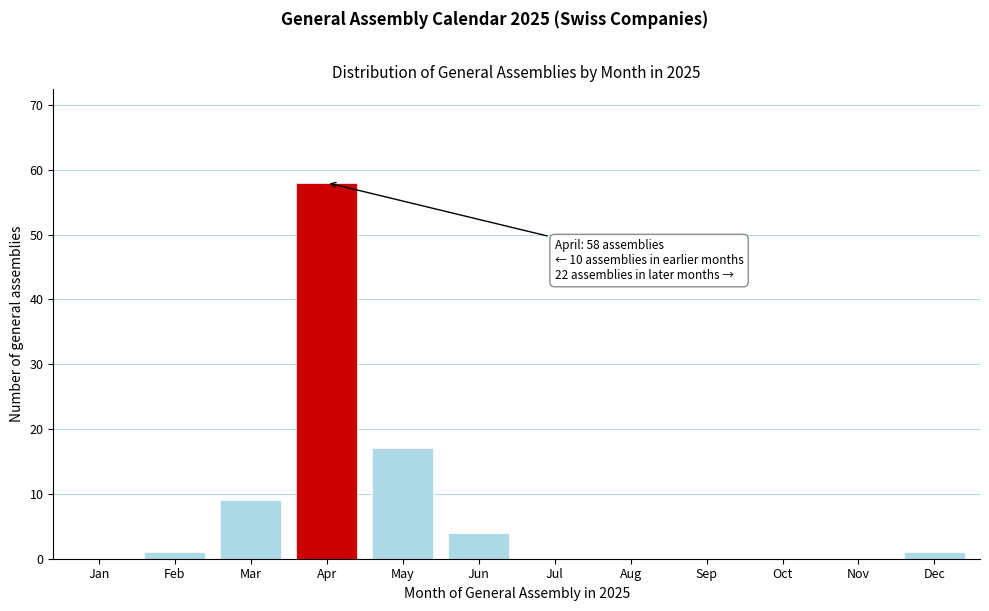

Reading right to left, transcribe all the data shown in this chart.

Dec=1	Nov=0	Oct=0	Sep=0	Aug=0	Jul=0	Jun=4	May=17	Apr=58	Mar=9	Feb=1	Jan=0